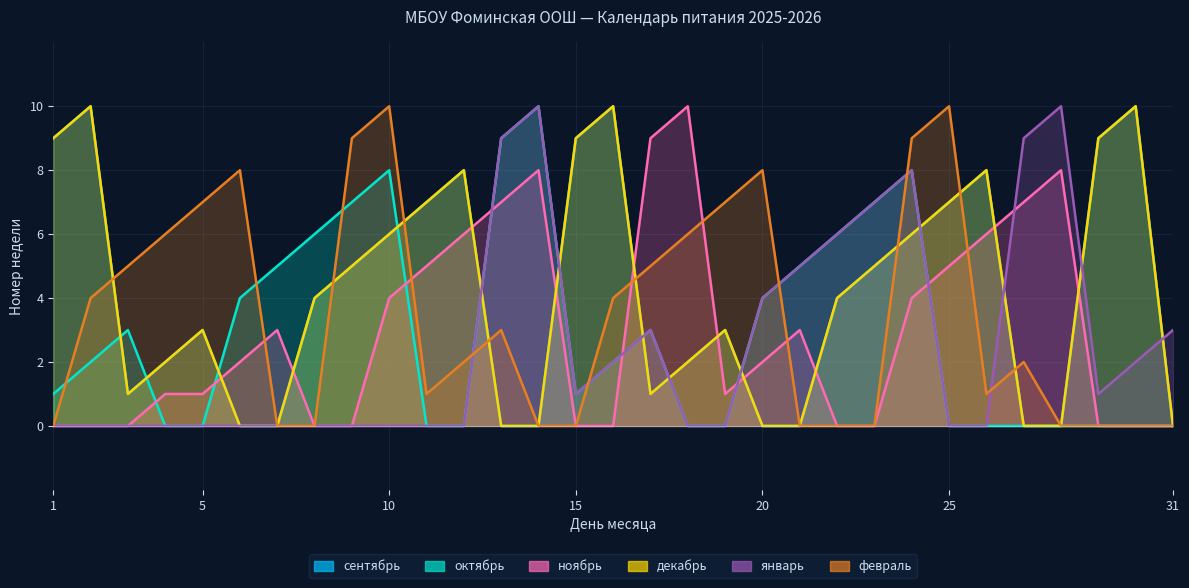

Count the number of categories in the chart.

31